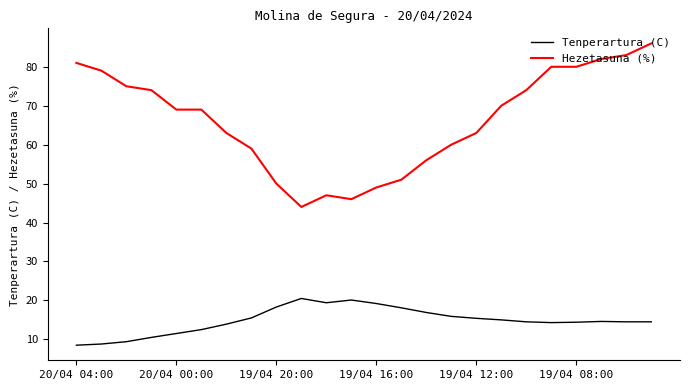

Which series has the largest range (max minus min)?

Hezetasuna (%)